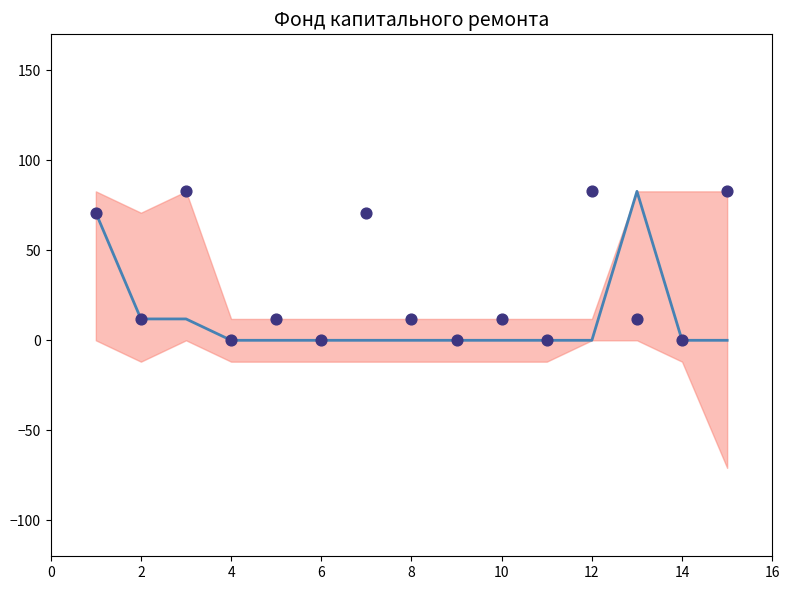

Is the value of scatter at 8 greater than the value of mean at 2?

No